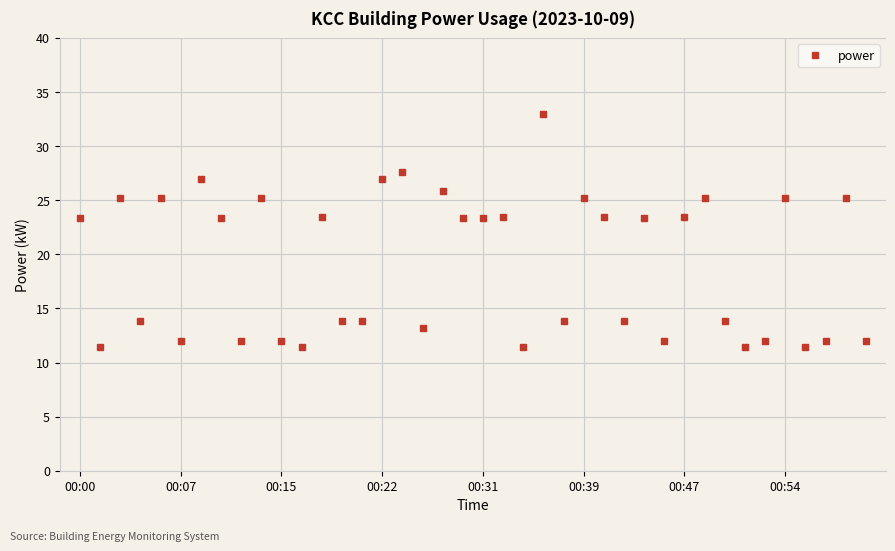

What is the sum of all values?

764.5